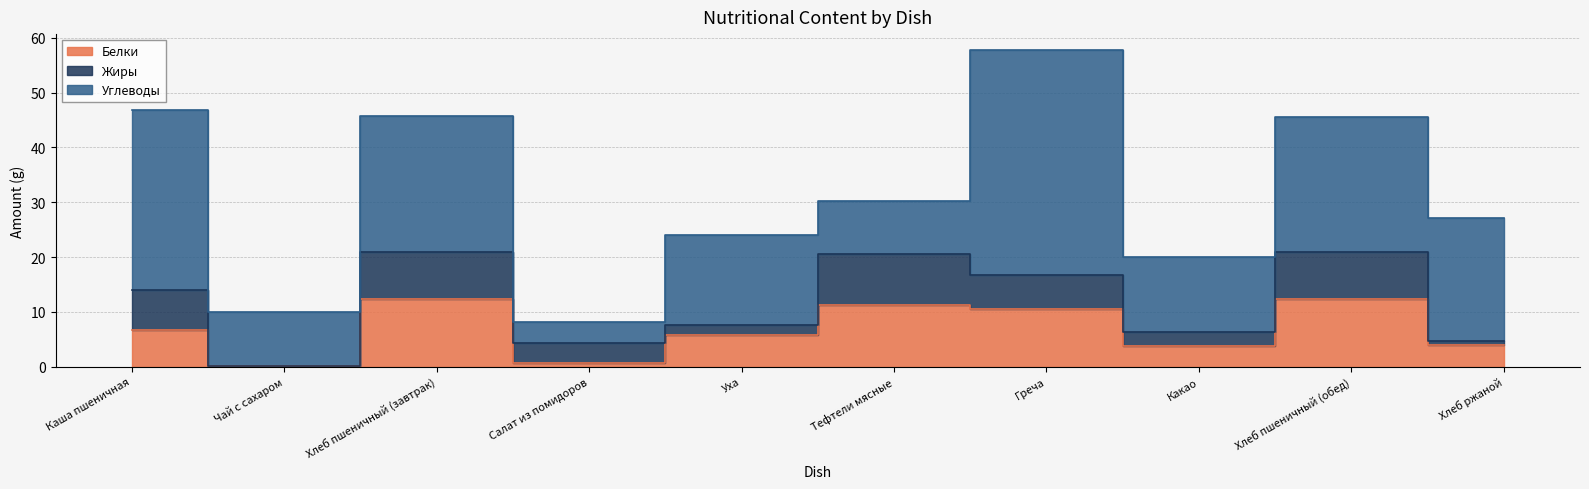

True or false: Жиры has more than 2 interior local peaks.

True